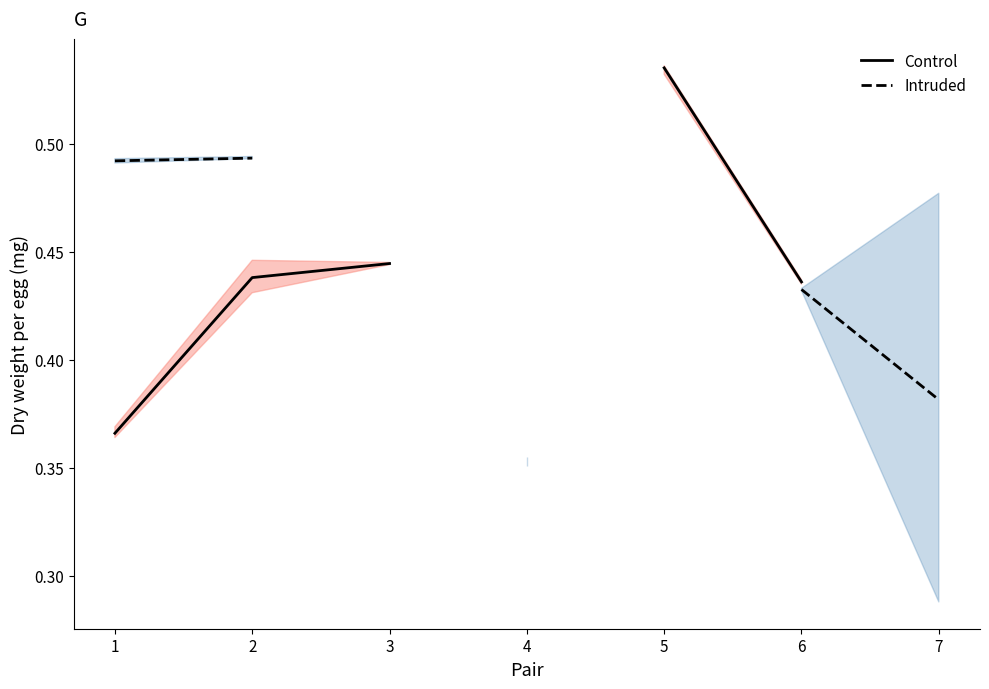

At how many categories does at least one series exceed 0?

7